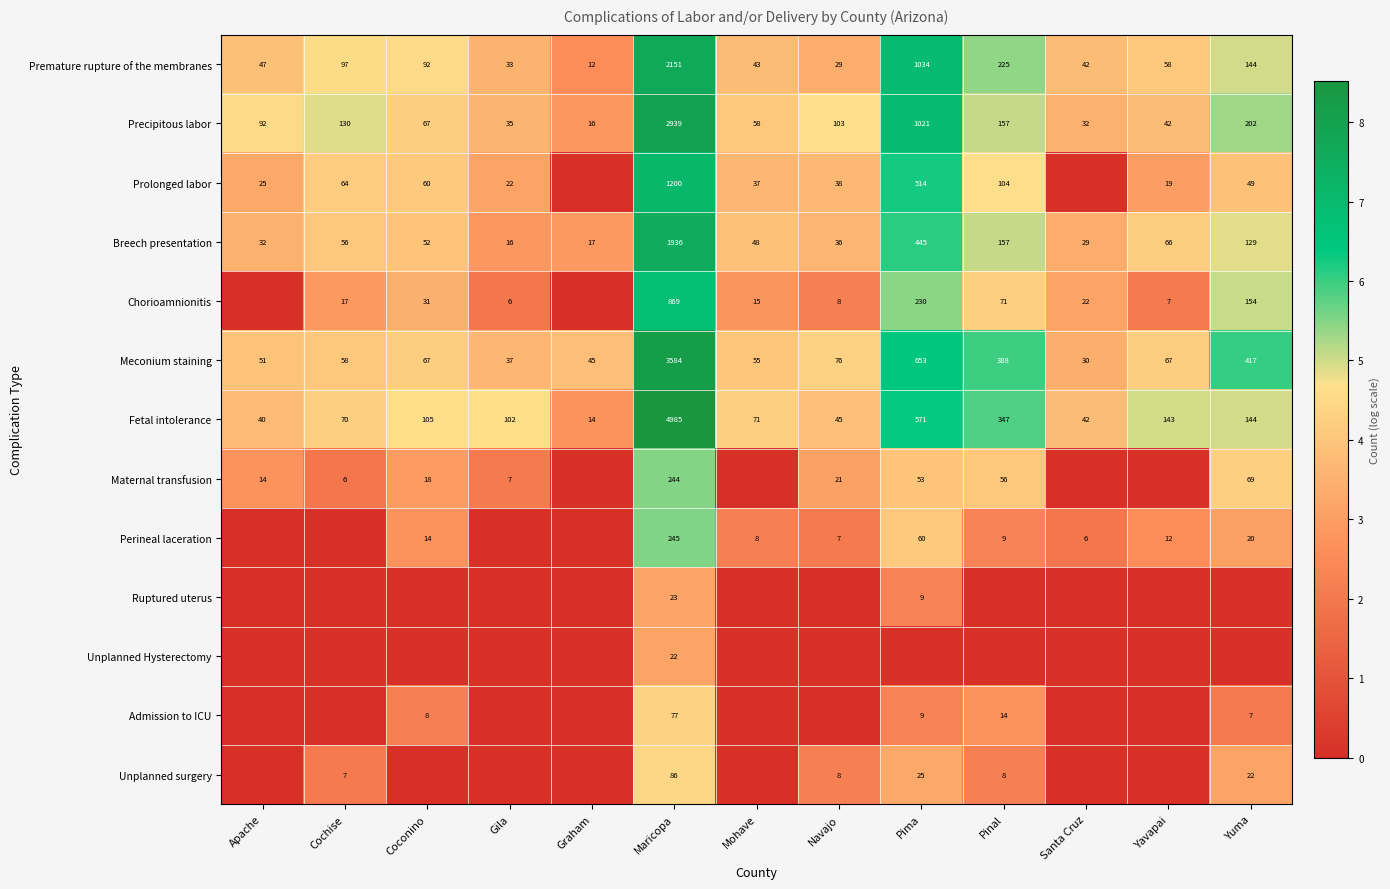

What is the maximum value for Fetal intolerance?

4985